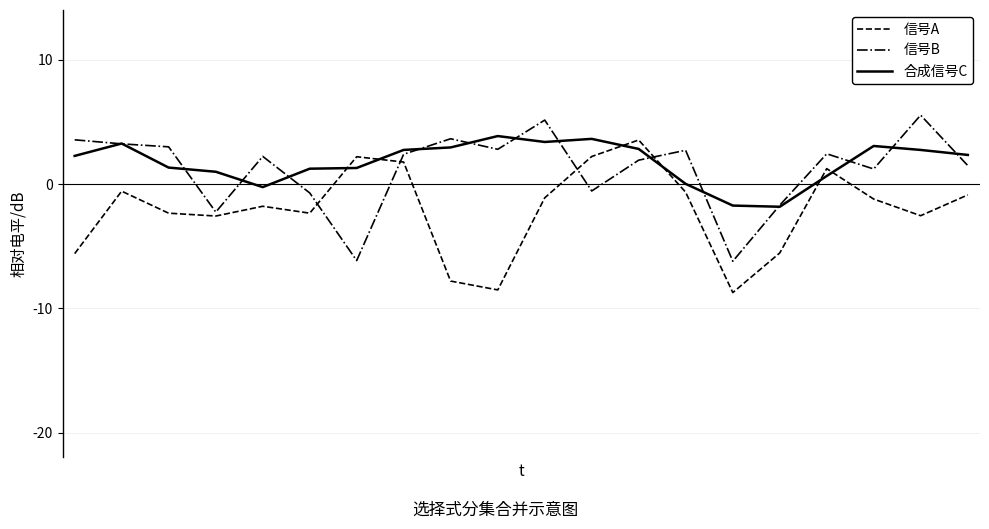

What is the minimum value shown in the chart?

-8.7